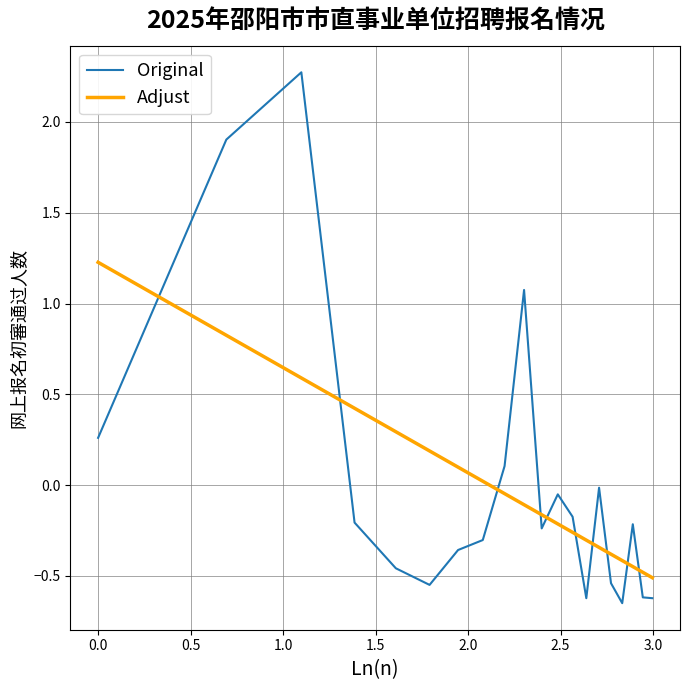

How many intersections are there between Original and Adjust?

10